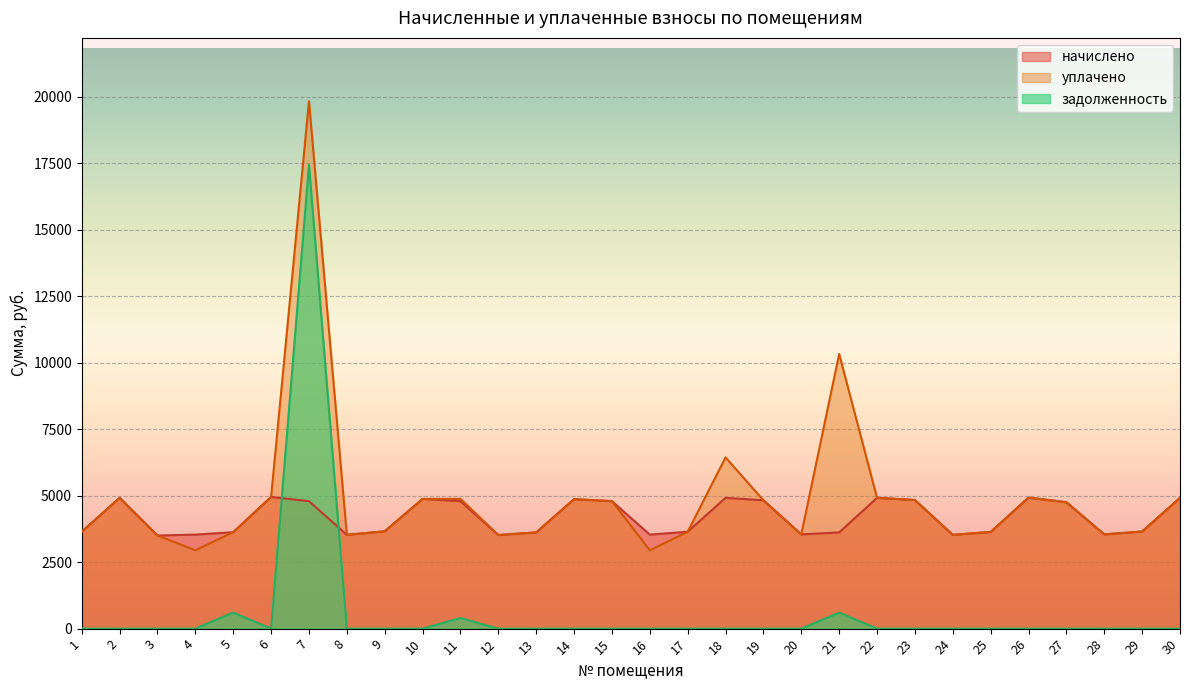

True or false: уплачено and начислено cross at least once.

False